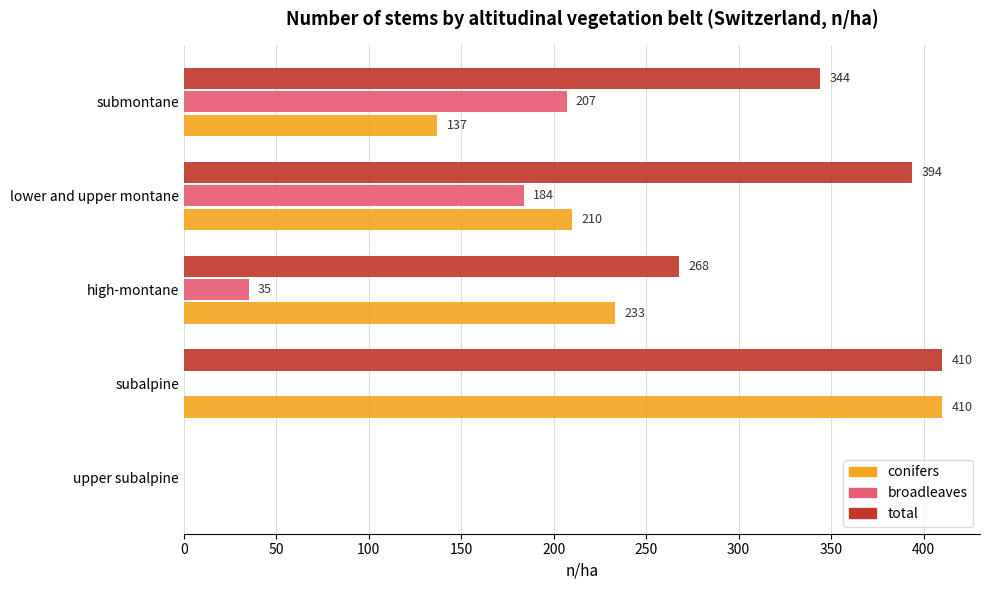

Which series changed the most between high-montane and submontane?

broadleaves